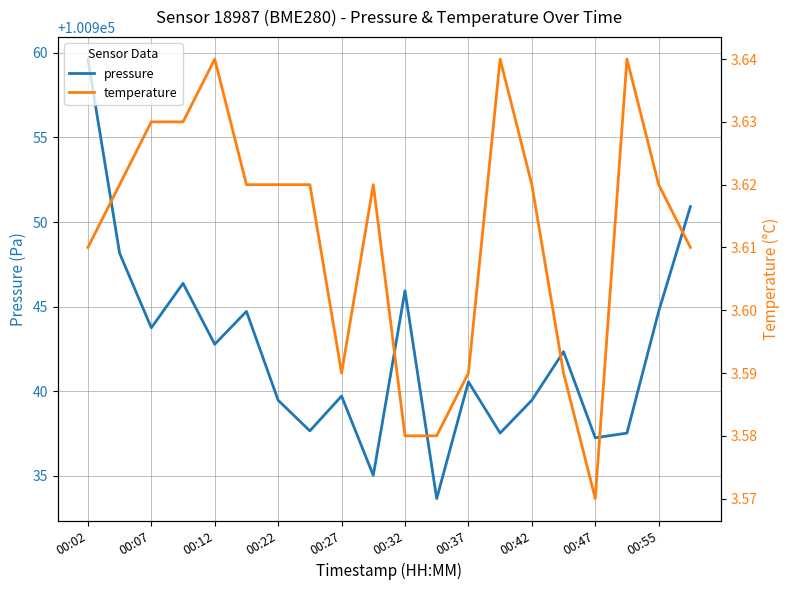

How many lines are shown in the chart?

2